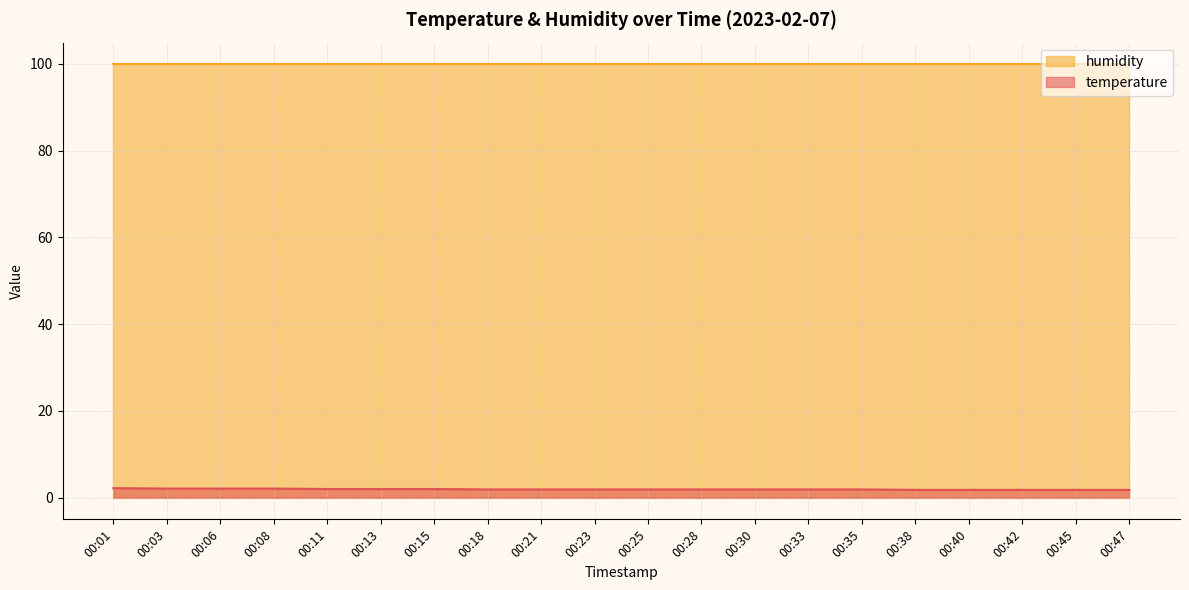

Rank the categories by value from highest to lowest.

00:01, 00:03, 00:06, 00:08, 00:11, 00:13, 00:15, 00:18, 00:21, 00:23, 00:25, 00:28, 00:30, 00:33, 00:35, 00:38, 00:40, 00:42, 00:45, 00:47